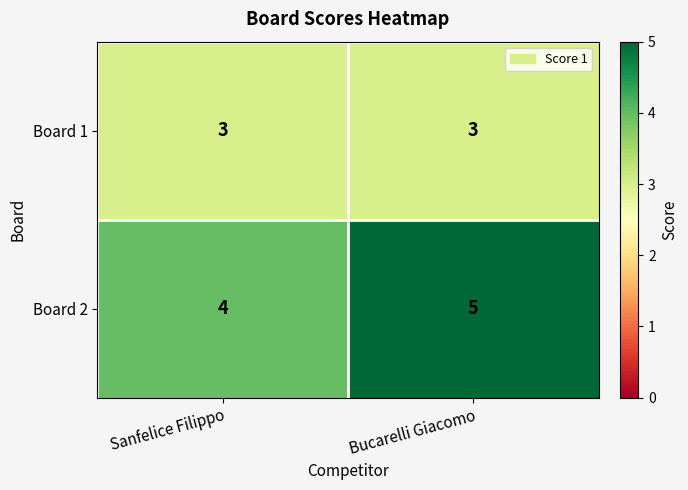

Rank the series at Sanfelice Filippo from highest to lowest value.

Board 2, Board 1